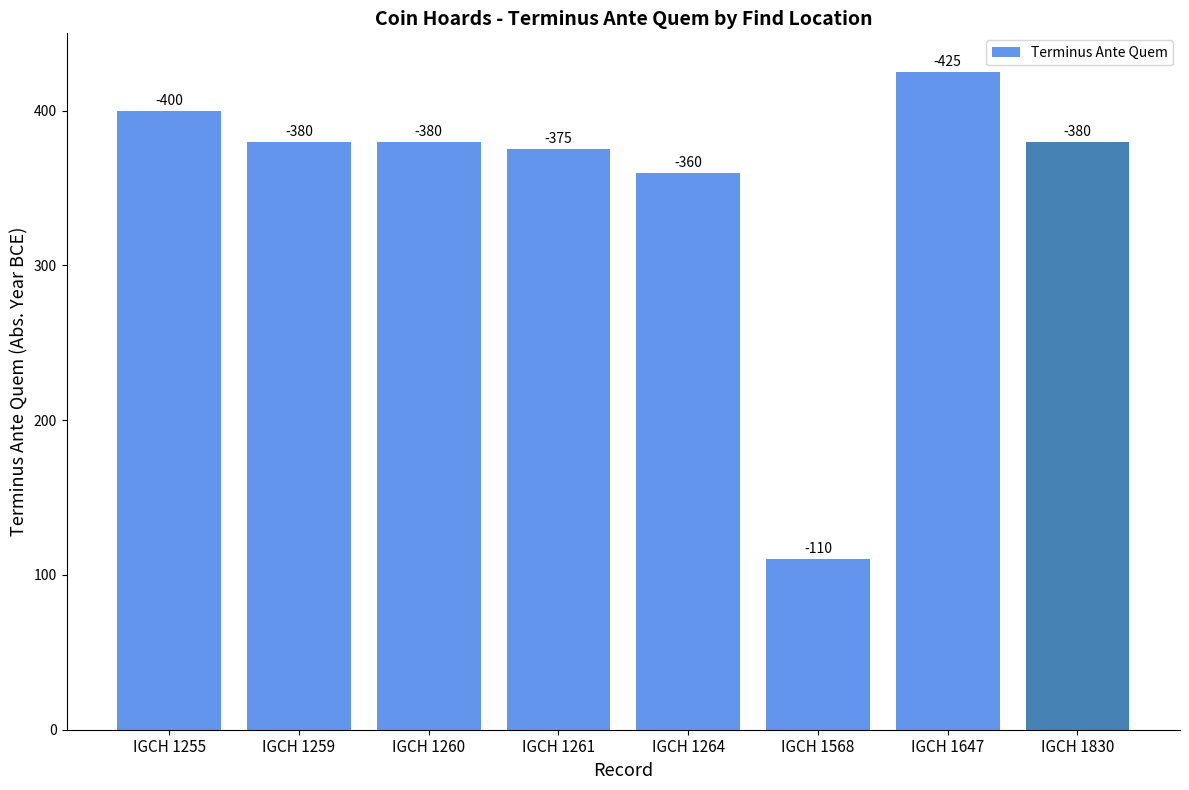

Which category has the lowest value across all series?

IGCH 1568